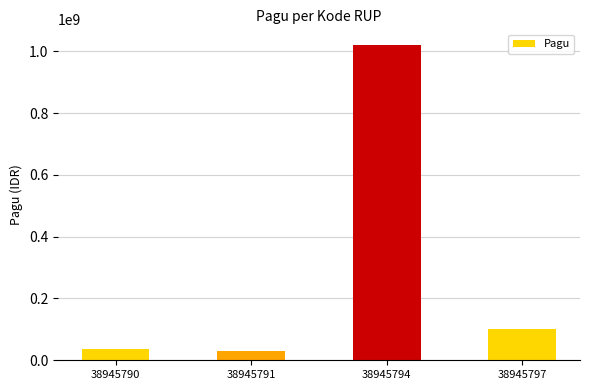

What is the difference between the values at 38945794 and 38945790?

984000000